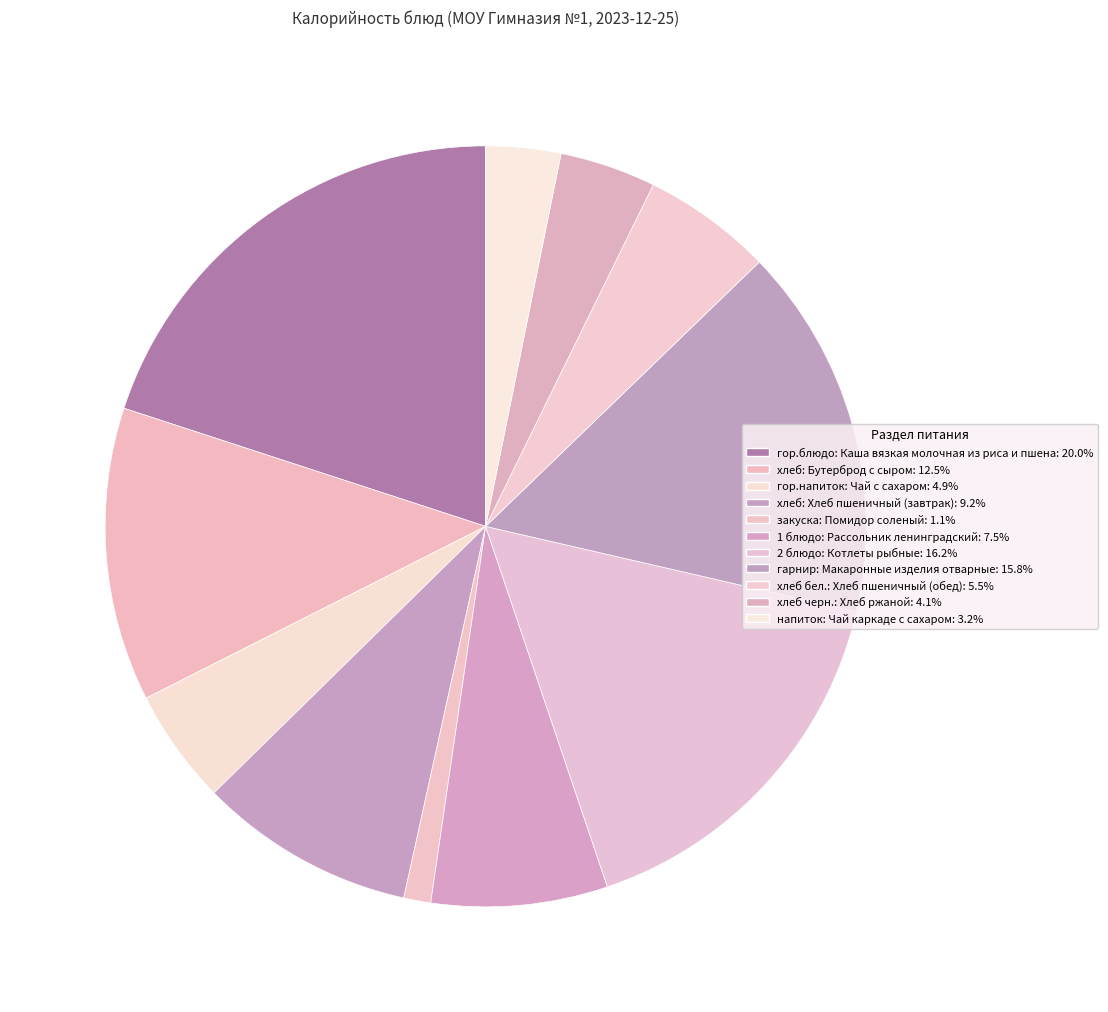

Does 2 блюдо: Котлеты рыбные represent more than half of the total?

No